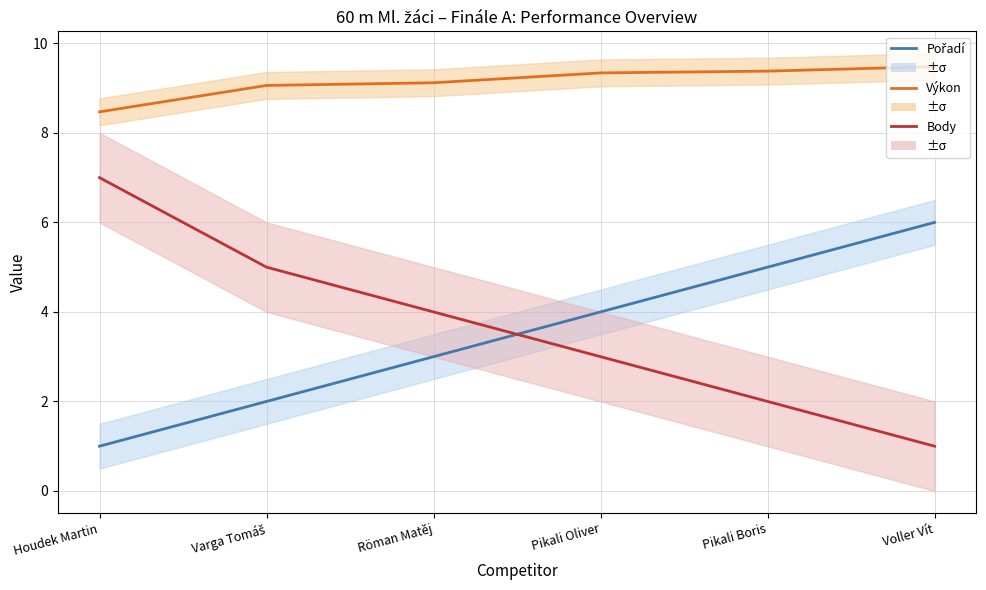

The Body series shows 3.0 at Pikali Oliver. True or false?

True